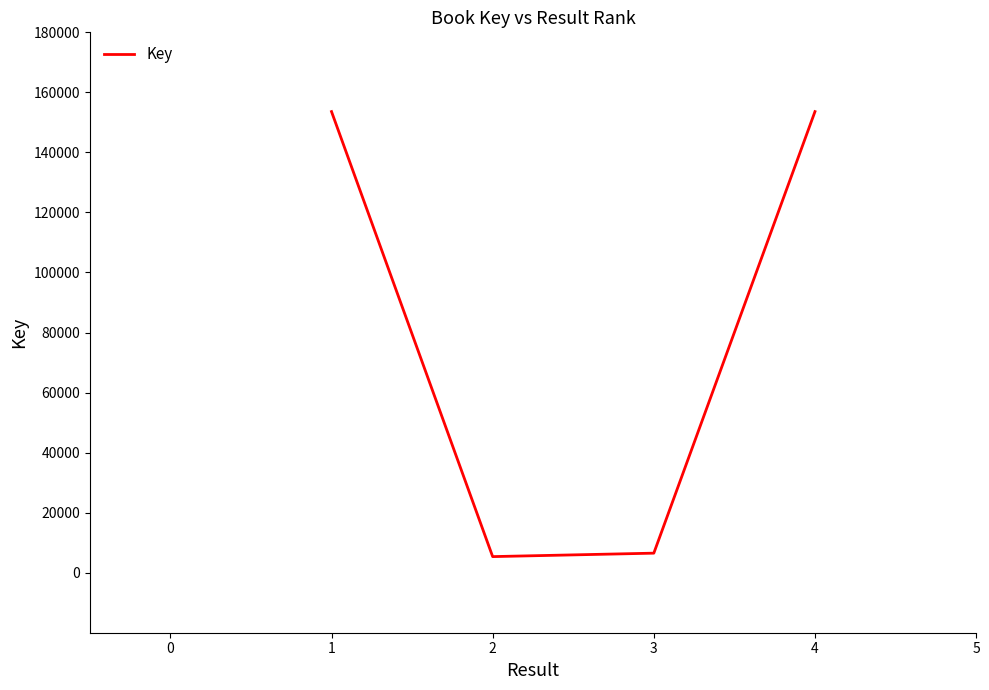

What is the ratio of the value at 1 to the value at 2?

28.7